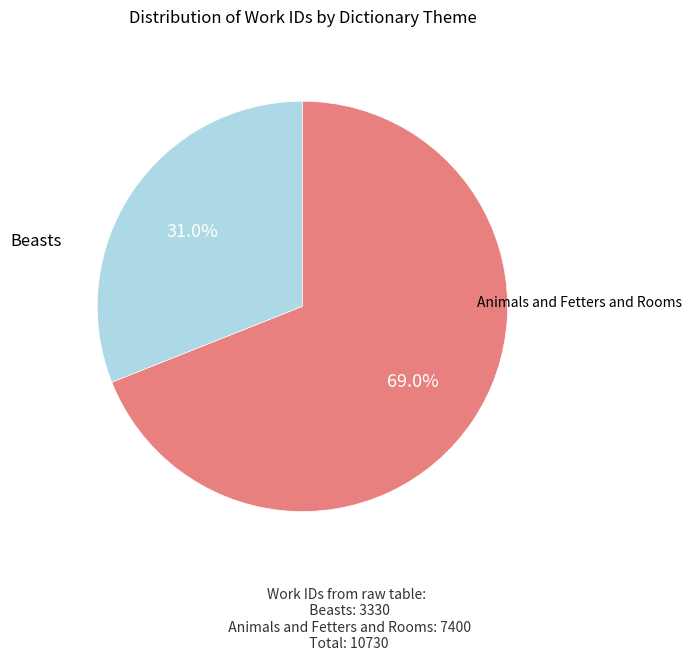

Is there any slice that represents more than half of the pie?

Yes